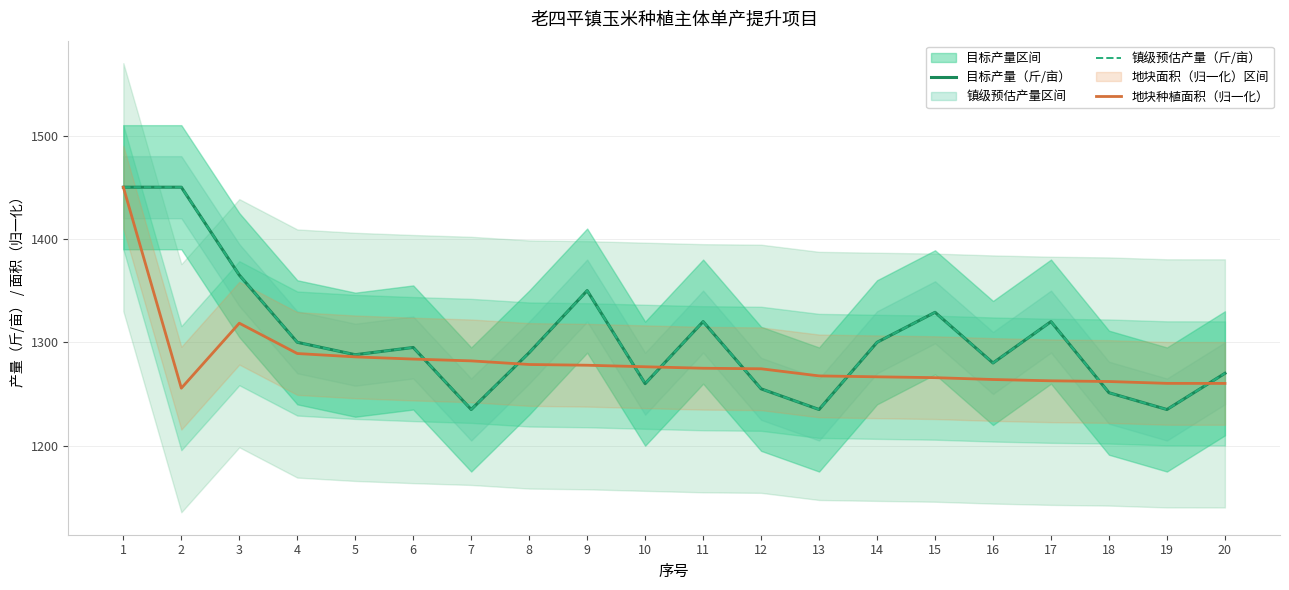

Reading right to left, extract all data points from this chart.

目标产量（斤/亩）: 20=1270.0	19=1235.0	18=1251.2	17=1320.0	16=1280.0	15=1329.0	14=1300.0	13=1235.0	12=1255.0	11=1320.0	10=1260.0	9=1350.0	8=1290.0	7=1235.0	6=1295.0	5=1288.0	4=1300.0	3=1365.0	2=1450.0	1=1450.0
镇级预估产量（斤/亩）: 20=1270.0	19=1235.0	18=1251.2	17=1320.0	16=1280.0	15=1329.0	14=1300.0	13=1235.0	12=1255.0	11=1320.0	10=1260.0	9=1350.0	8=1290.0	7=1235.0	6=1295.0	5=1288.0	4=1300.0	3=1365.0	2=1450.0	1=1450.0
地块种植面积（归一化）: 20=1260.2	19=1260.3	18=1262.1	17=1262.8	16=1264.0	15=1265.8	14=1266.6	13=1267.5	12=1274.4	11=1274.9	10=1276.3	9=1277.8	8=1278.5	7=1282.0	6=1283.8	5=1285.9	4=1289.1	3=1318.5	2=1255.6	1=1450.0